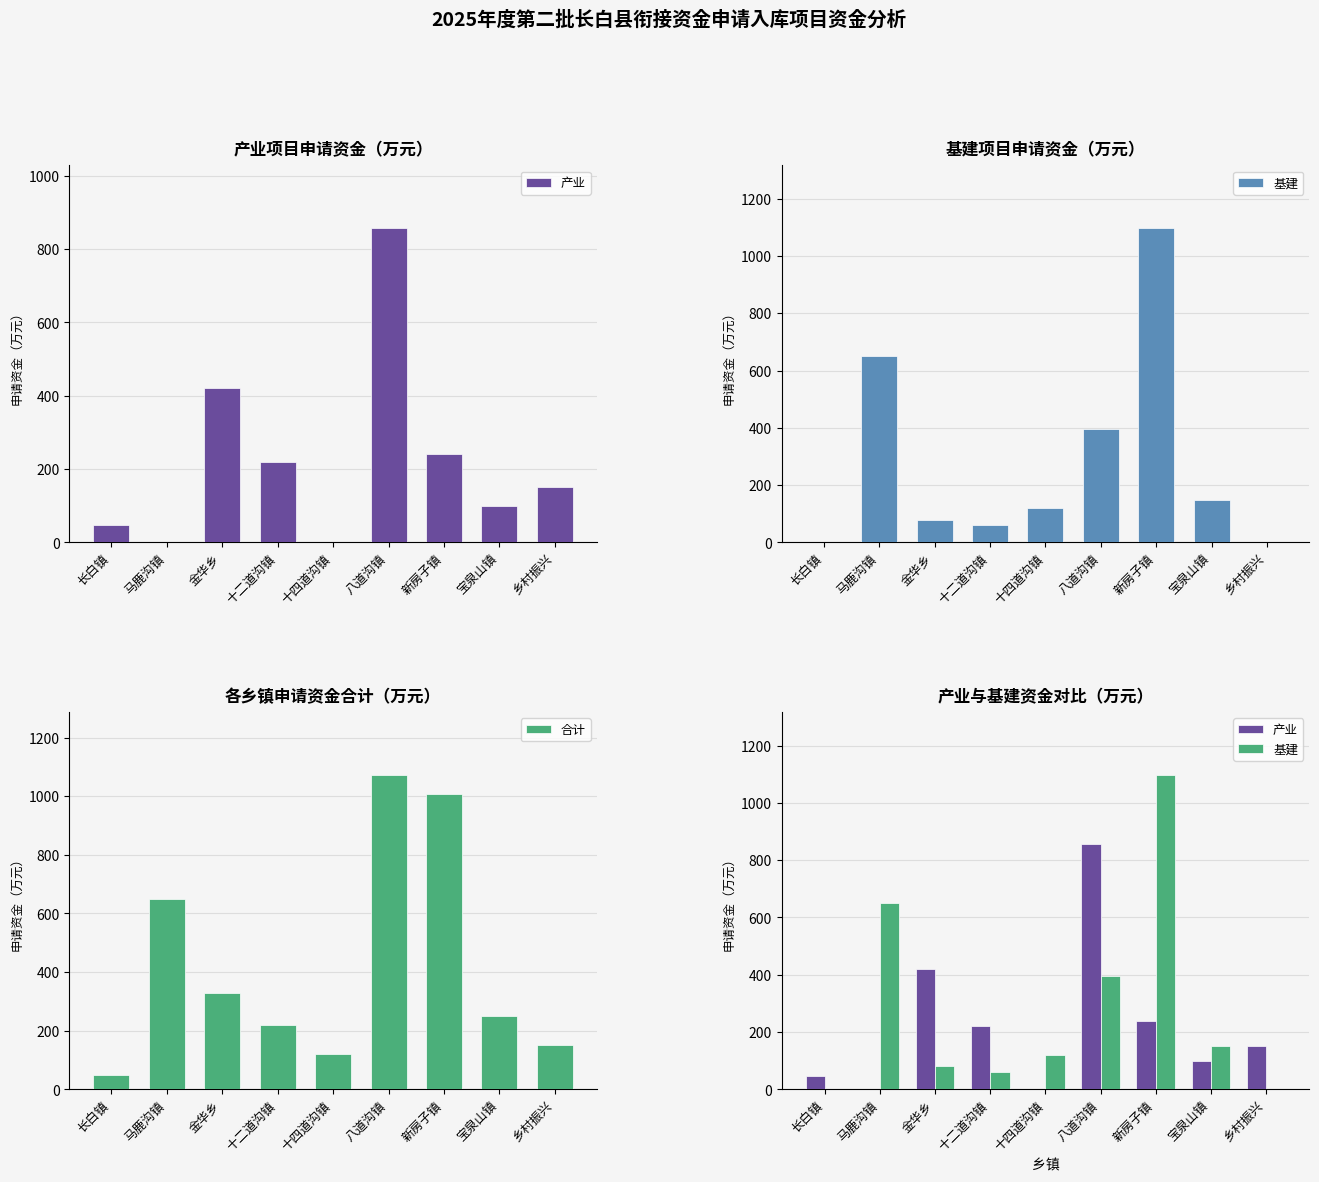

At which label does 合计 reach its peak?

八道沟镇